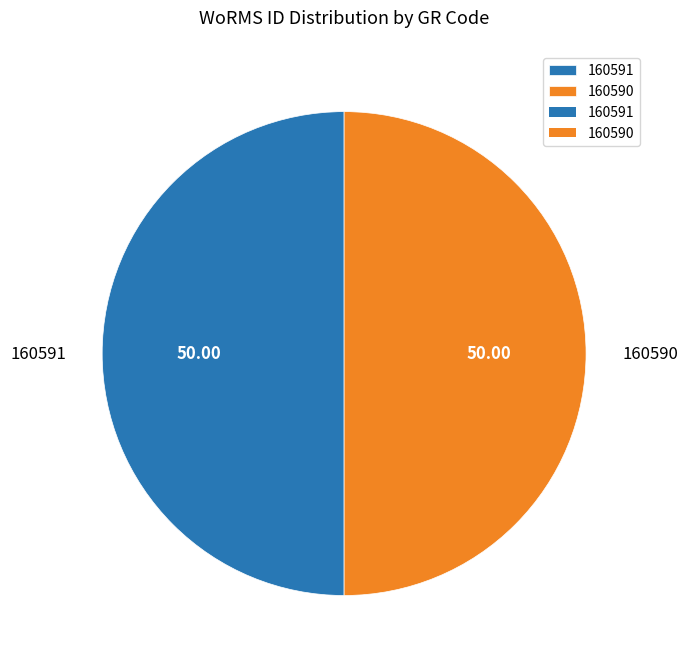

What is the ratio of the value at 160590 to the value at 160591?

1.0